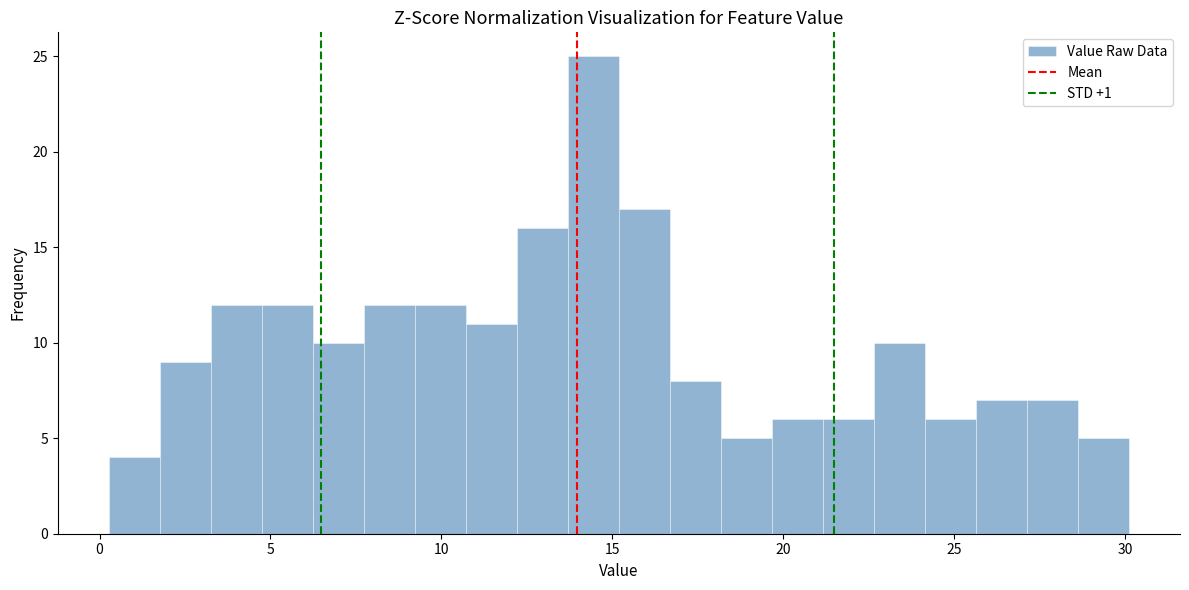

Around what value on the x-axis is the tallest bar? Give the approximate position of its centre, as read against the axis.

14.5